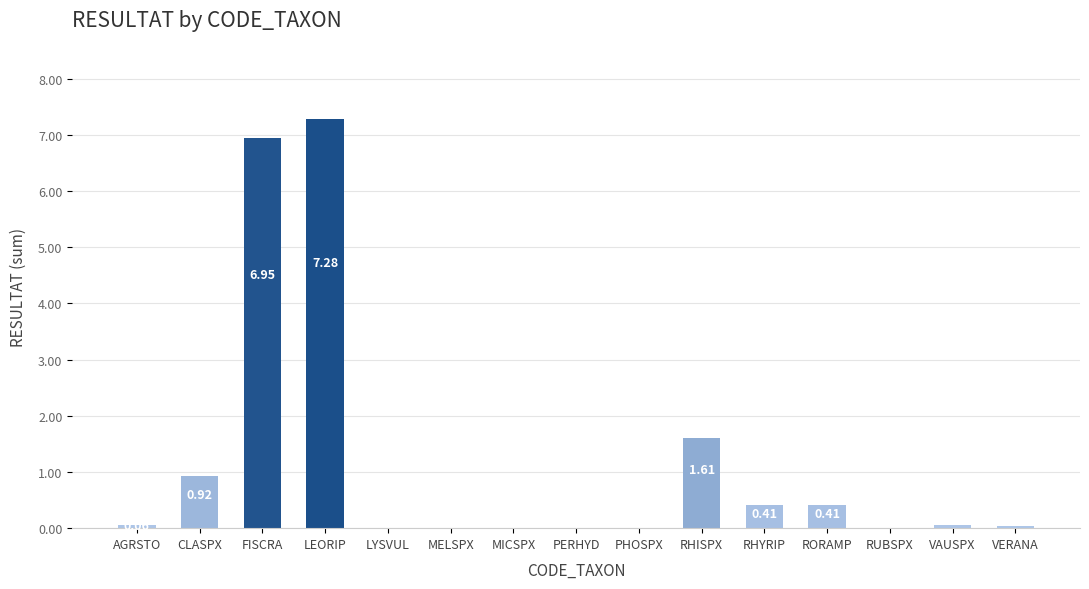

Are the bars horizontal?

No